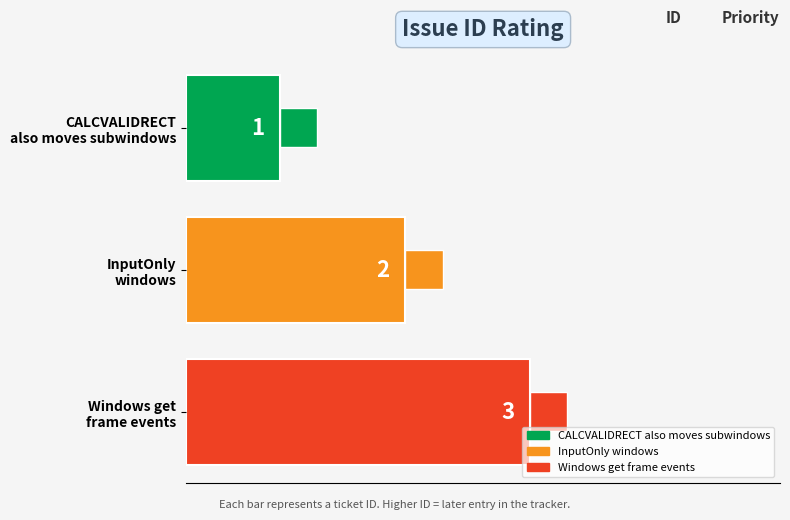

What are all the series names shown in the legend?

CALCVALIDRECT also moves subwindows, InputOnly windows, Windows get frame events